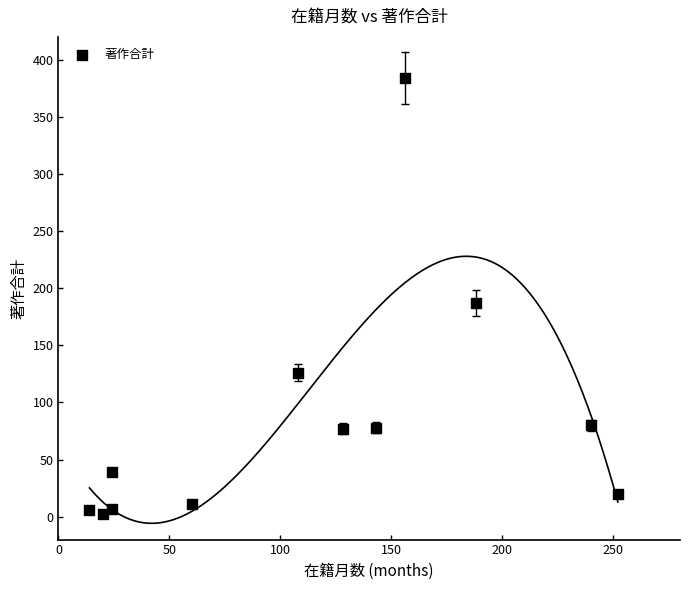

What Y value in the scatter plot is closest to 193?

187